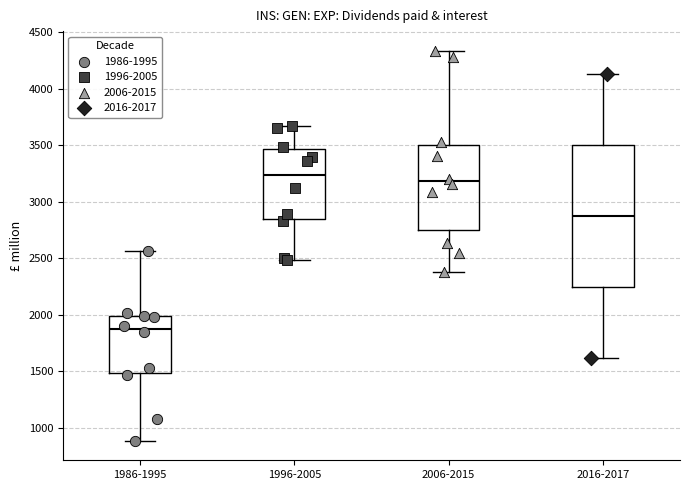

Reading left to right, read every box against the y-axis: the position of its median line, the range the box covers, and the ends of its whiskers. The values are not printed on the chart, so give them approximately, as read against the axis.

1986-1995: median 1850, box 1500 to 2000, whiskers 900 to 2550
1996-2005: median 3250, box 2850 to 3450, whiskers 2500 to 3650
2006-2015: median 3200, box 2750 to 3500, whiskers 2400 to 4350
2016-2017: median 2850, box 2250 to 3500, whiskers 1600 to 4150